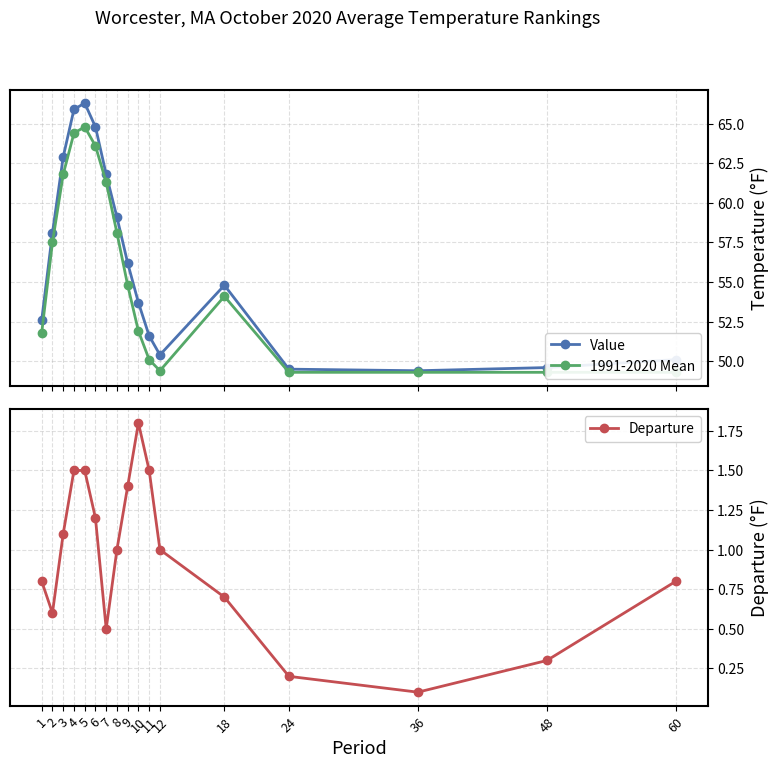

What is the sum of all 1991-2020 Mean values?

940.8